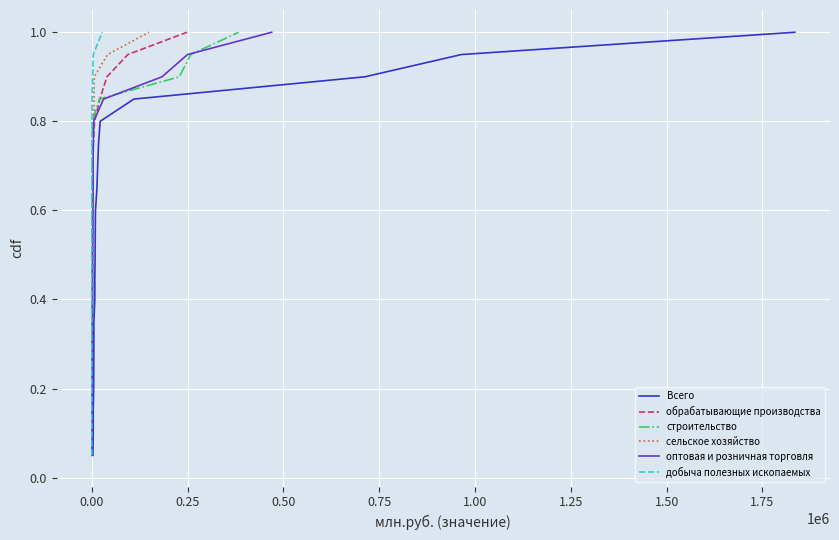

Reading left to right, extract all data points from this chart.

Всего: 0.1	0.1	0.1	0.2	0.2	0.3	0.3	0.4	0.5	0.5	0.6	0.6	0.7	0.7	0.8	0.8	0.8	0.9	0.9	1.0
обрабатывающие производства: 0.1	0.1	0.1	0.2	0.2	0.3	0.3	0.4	0.5	0.5	0.6	0.6	0.7	0.7	0.8	0.8	0.8	0.9	0.9	1.0
строительство: 0.1	0.1	0.1	0.2	0.2	0.3	0.3	0.4	0.5	0.5	0.6	0.6	0.7	0.7	0.8	0.8	0.8	0.9	0.9	1.0
сельское хозяйство: 0.1	0.1	0.1	0.2	0.2	0.3	0.3	0.4	0.5	0.5	0.6	0.6	0.7	0.7	0.8	0.8	0.8	0.9	0.9	1.0
оптовая и розничная торговля: 0.1	0.1	0.1	0.2	0.2	0.3	0.3	0.4	0.5	0.5	0.6	0.6	0.7	0.7	0.8	0.8	0.8	0.9	0.9	1.0
добыча полезных ископаемых: 0.1	0.1	0.1	0.2	0.2	0.3	0.3	0.4	0.5	0.5	0.6	0.6	0.7	0.7	0.8	0.8	0.8	0.9	0.9	1.0